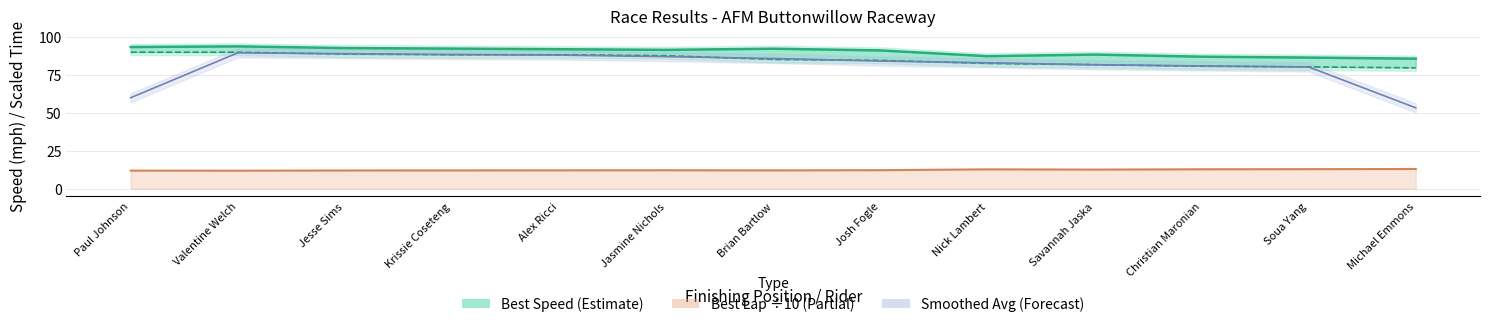

The value of Average Speed at Josh Fogle is 149.4. True or false?

False